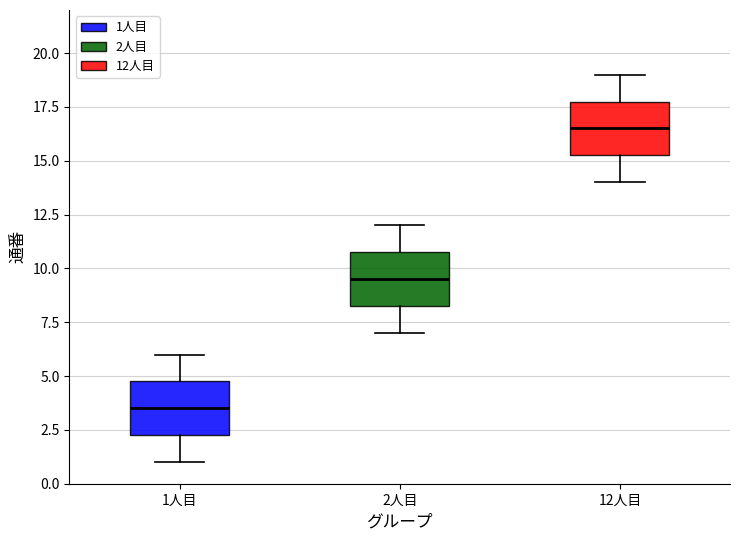

Which box has the highest median line?

12人目